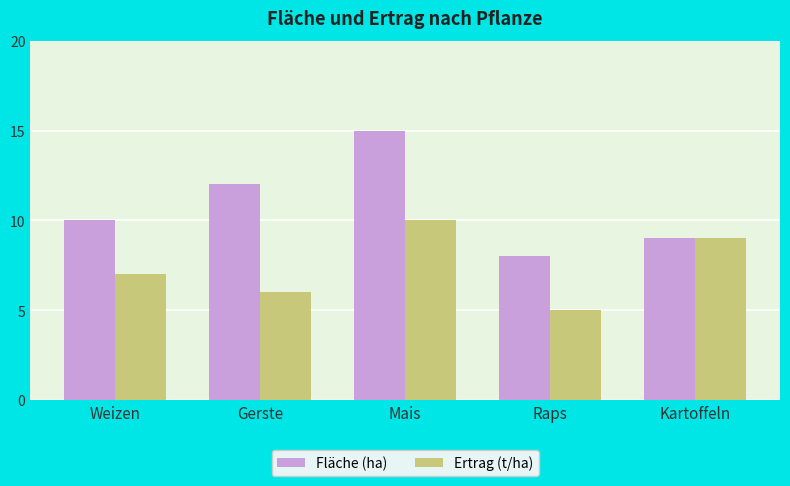

How many groups of bars are there?

5